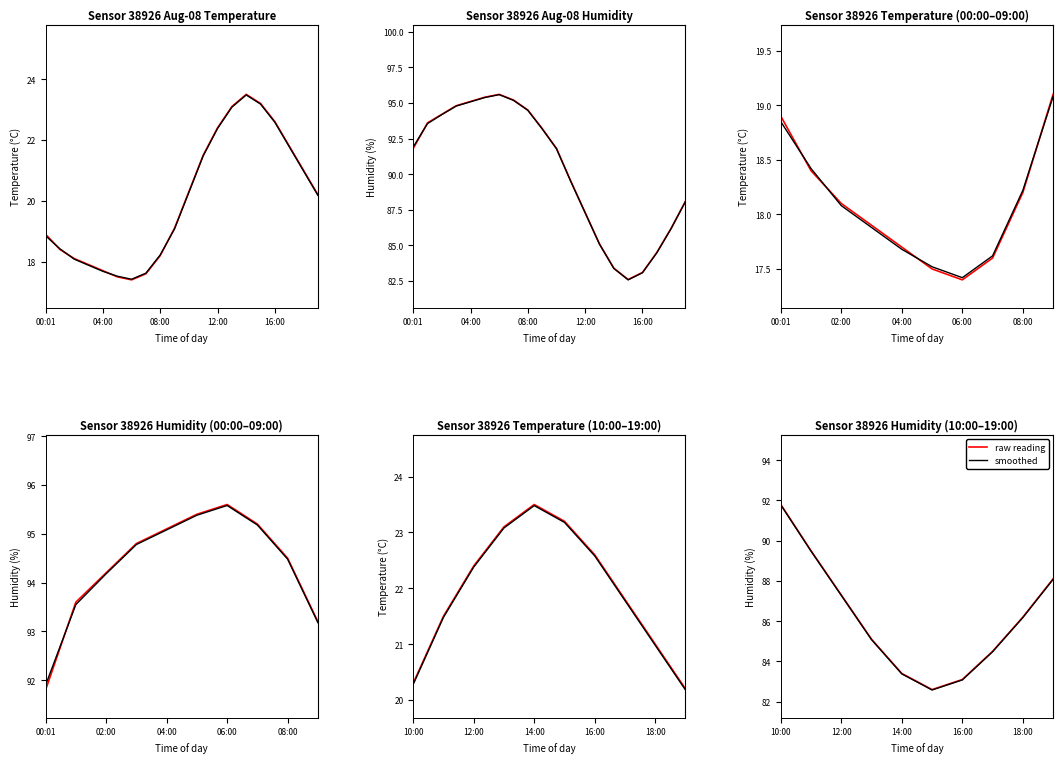

Reading right to left, transcribe all the data shown in this chart.

raw reading: 88.1	86.2	84.5	83.1	82.6	83.4	85.1	87.3	89.5	91.8
smoothed: 88.1	86.2	84.5	83.1	82.6	83.4	85.1	87.3	89.5	91.8